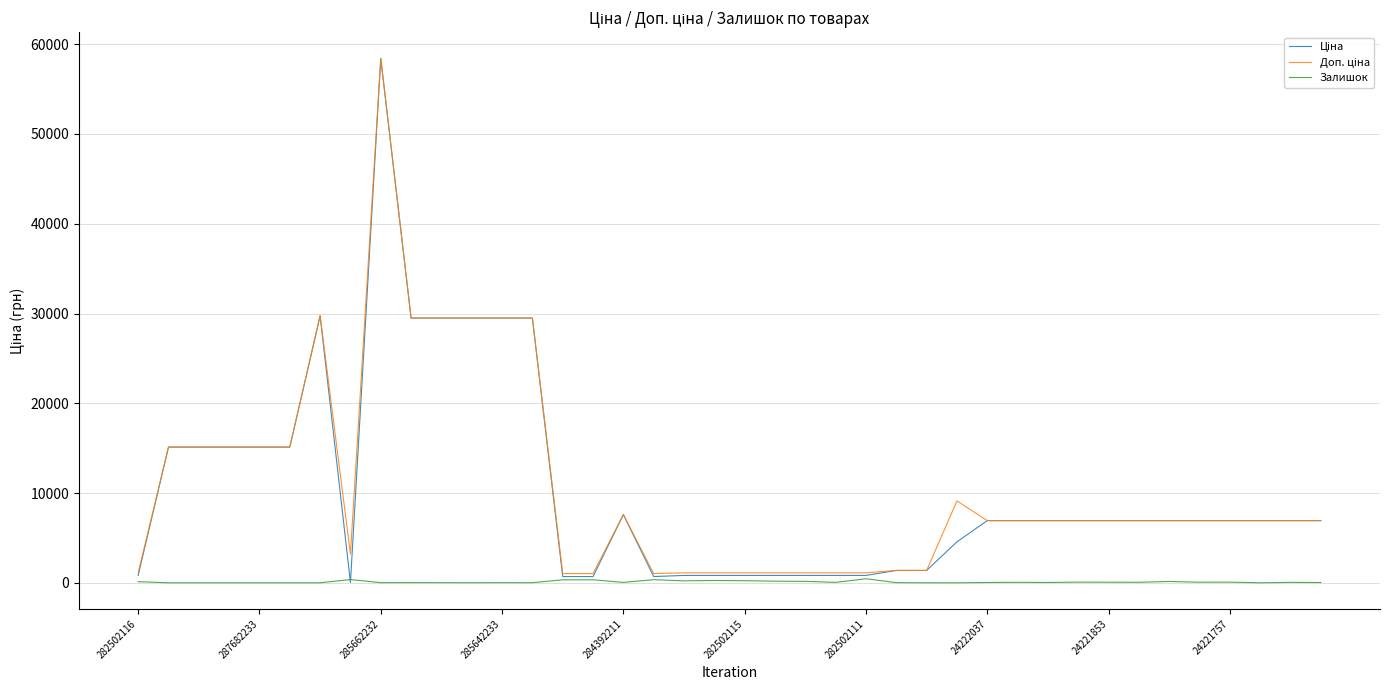

What is the average value of the Залишок series?

96.0